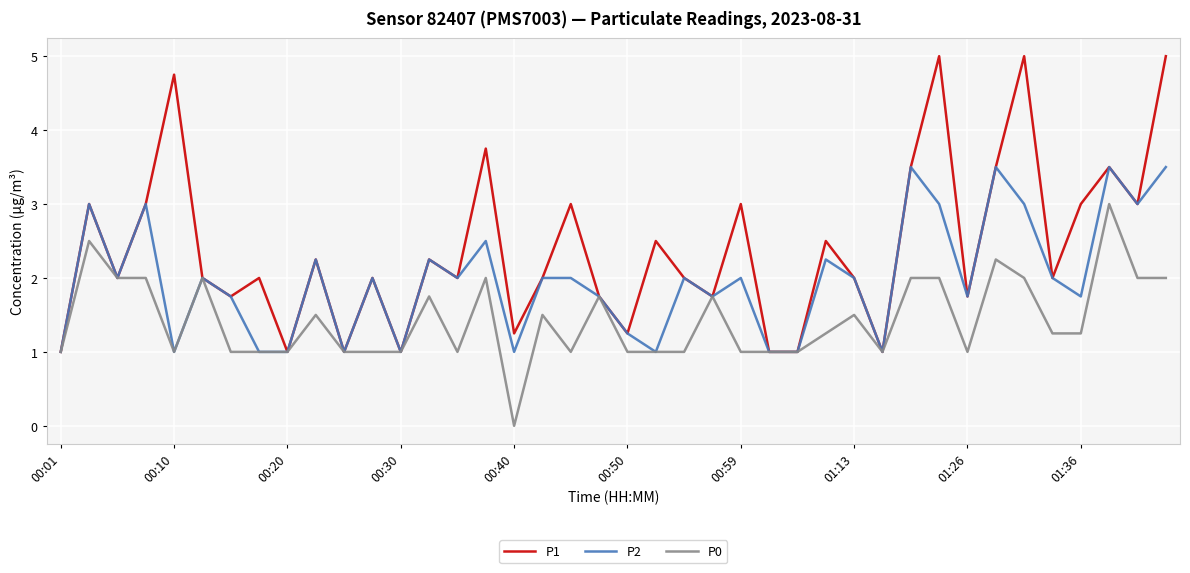

Which series has the widest spread of values?

P1